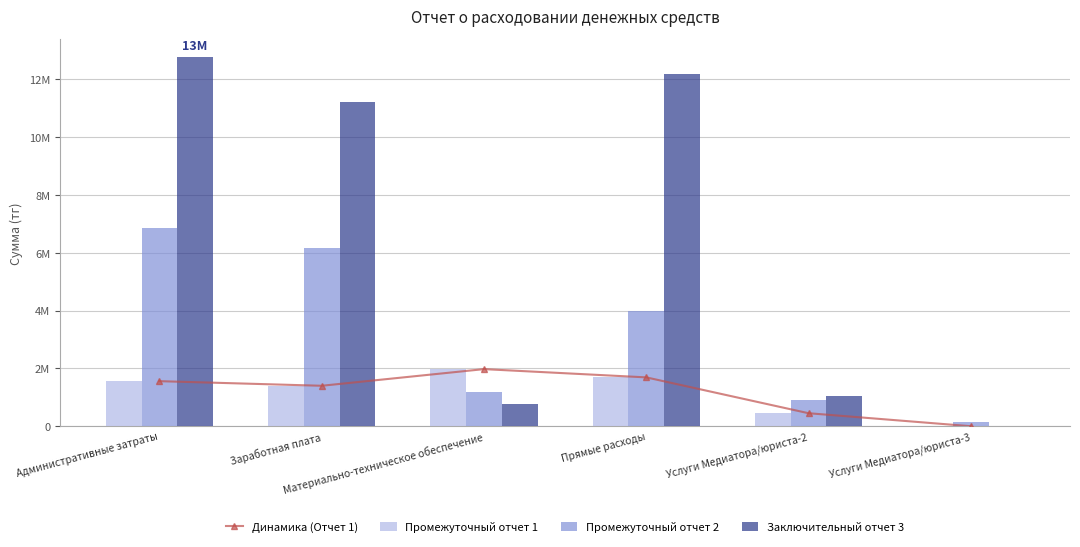

Are the bars horizontal?

No